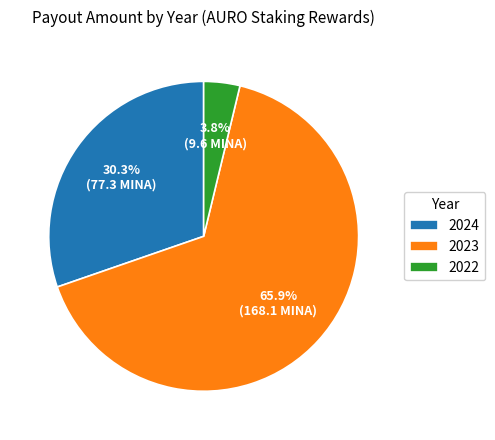

Which has a higher value, 2024 or 2023?

2023